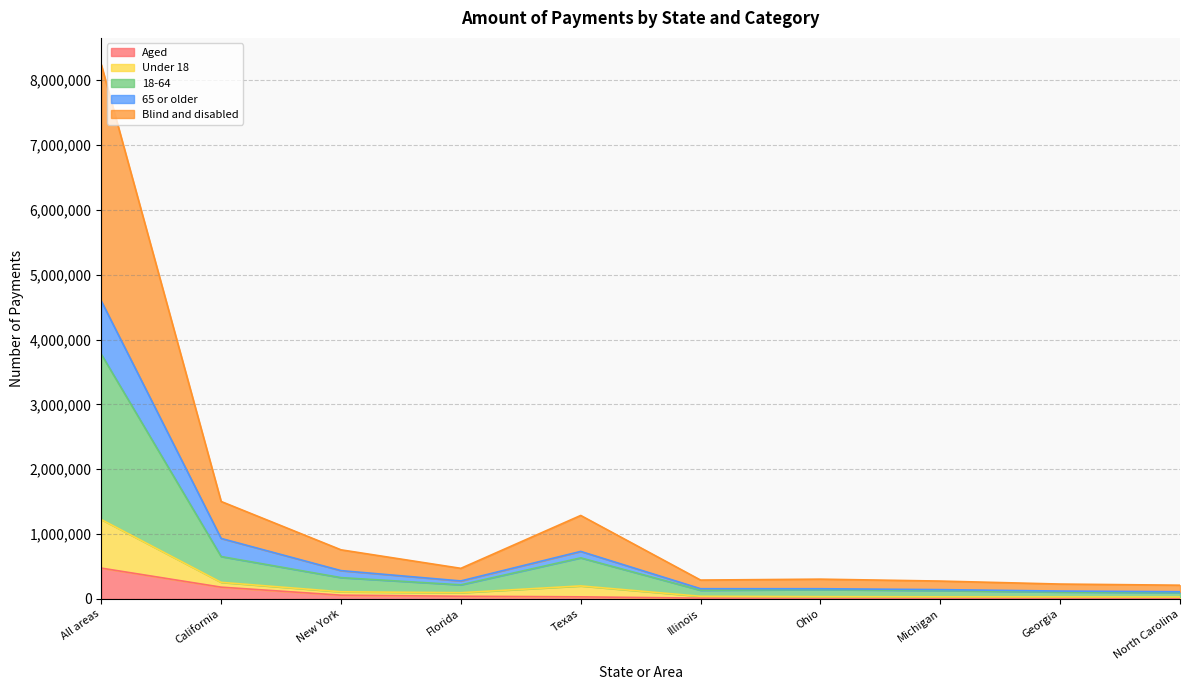

True or false: Under 18 and Blind and disabled cross at least once.

False